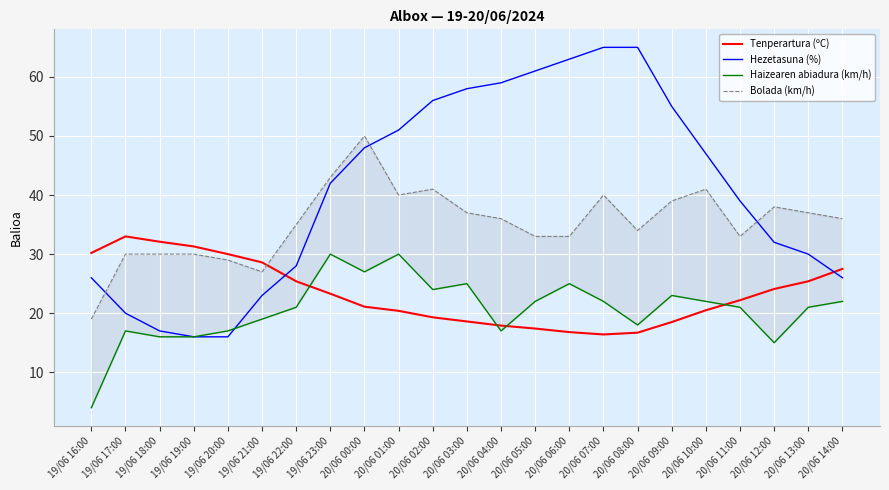

What position from the left is 19/06 17:00?

2